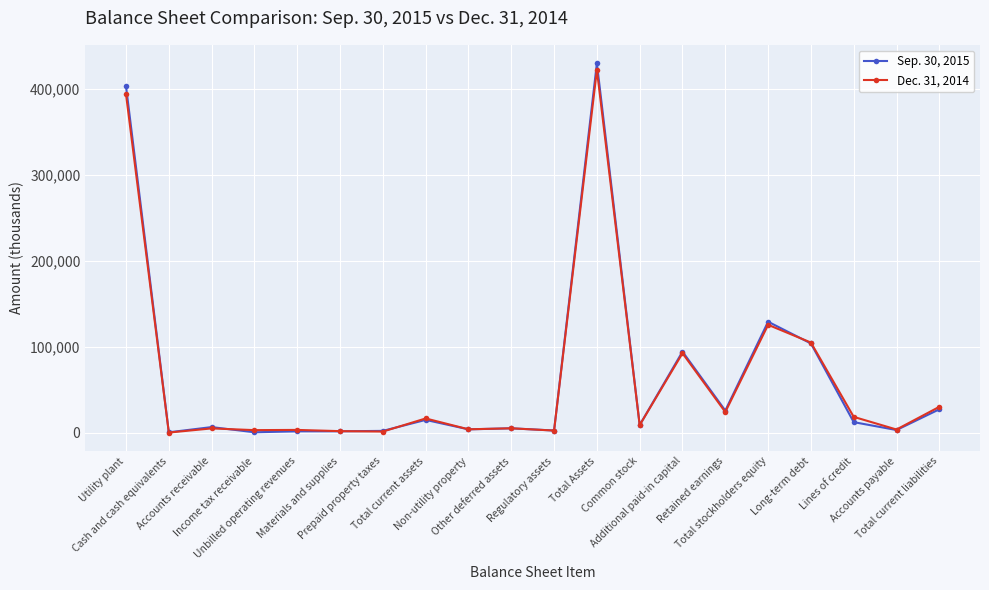

What is the label of the 3rd point from the left?

Accounts receivable